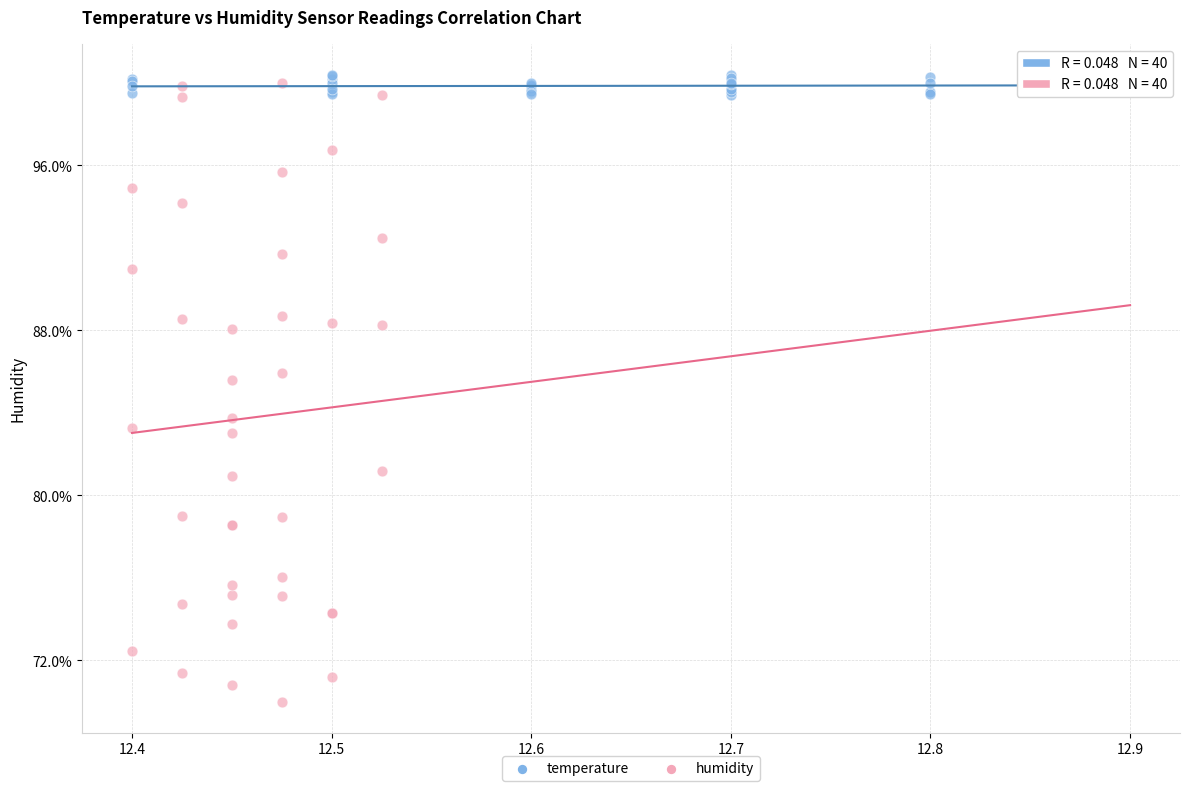

Which series contains the lowest Y value?

humidity